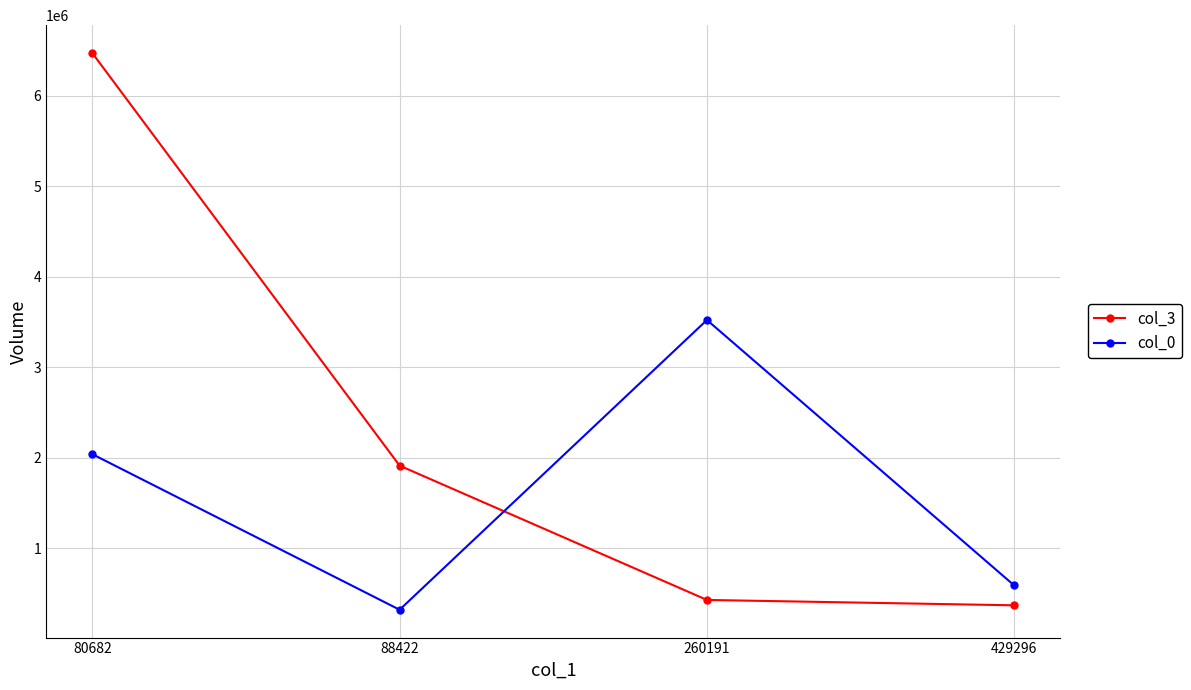

How many lines are shown in the chart?

2